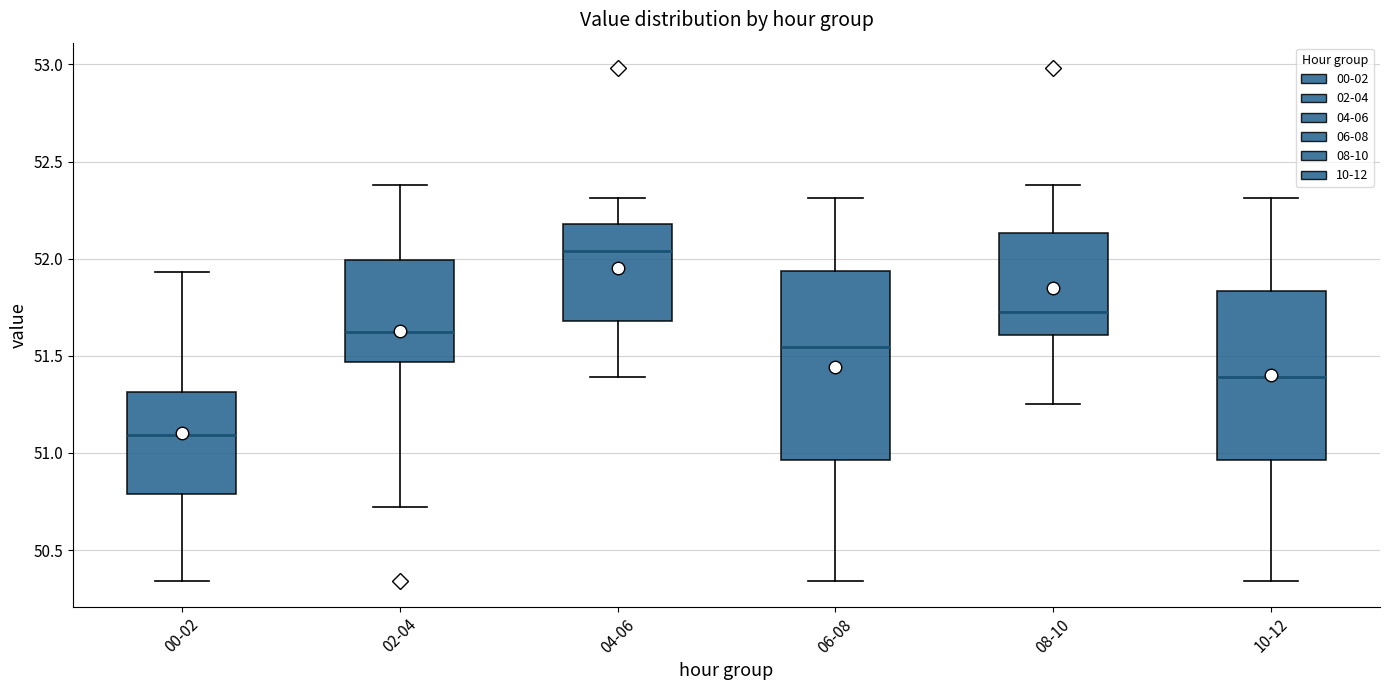

Comparing the boxes themselves (not the whiskers), which one is the tallest?

06-08